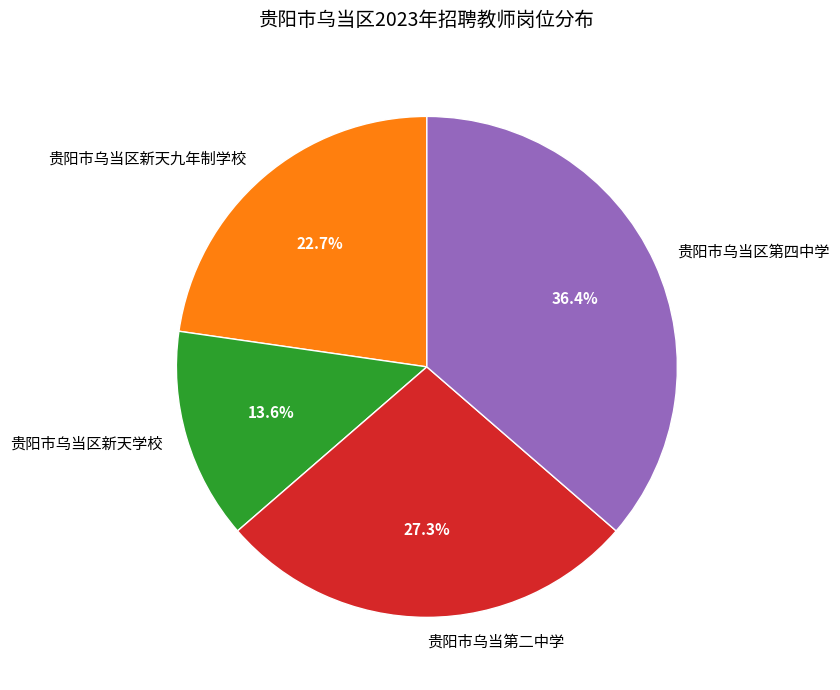

Which category has the smallest portion of the pie?

贵阳市乌当区新天学校